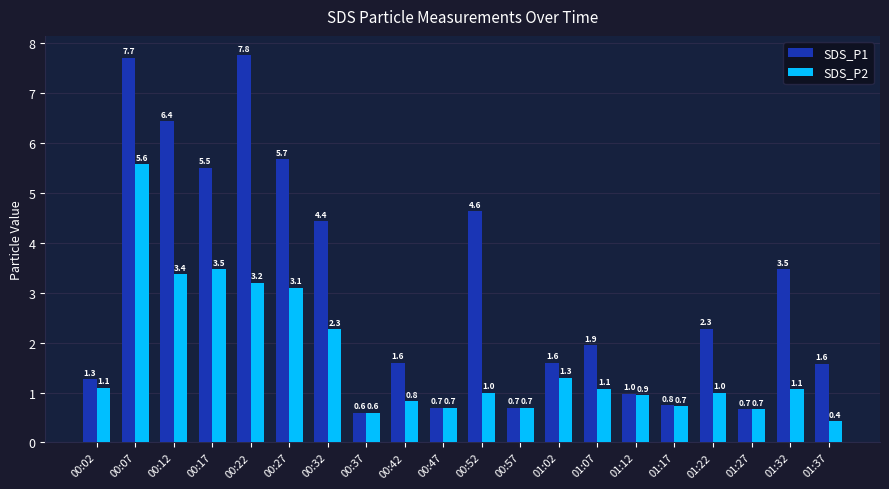

What is the difference between the SDS_P2 values at 01:32 and 00:32?

1.2